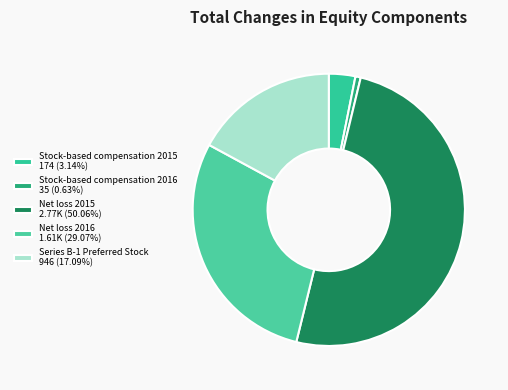

What percentage do Stock-based compensation 2015 and Net loss 2016 together represent?

32.2%